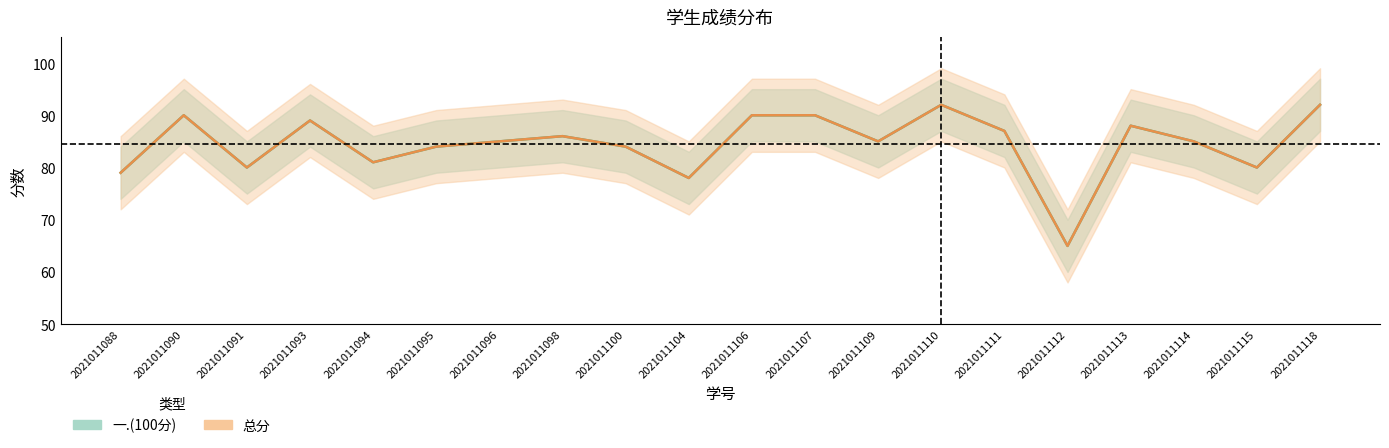

Rank the series at 2021011114 from highest to lowest value.

一.(100分), 总分